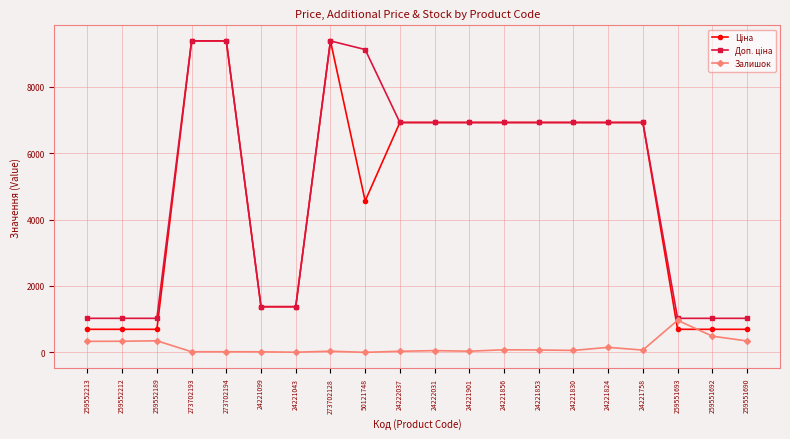

True or false: Залишок has more than 0 interior local peaks.

True